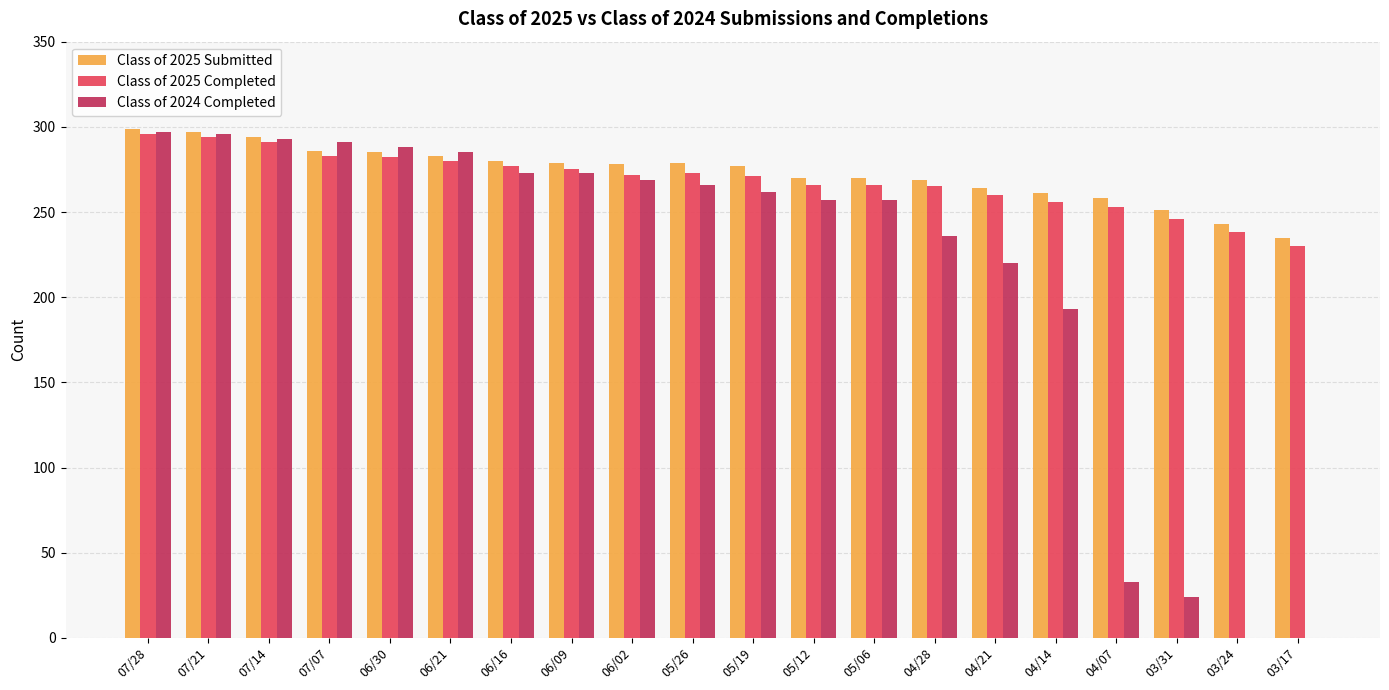

Which series has the largest total across all categories?

Class of 2025 Submitted